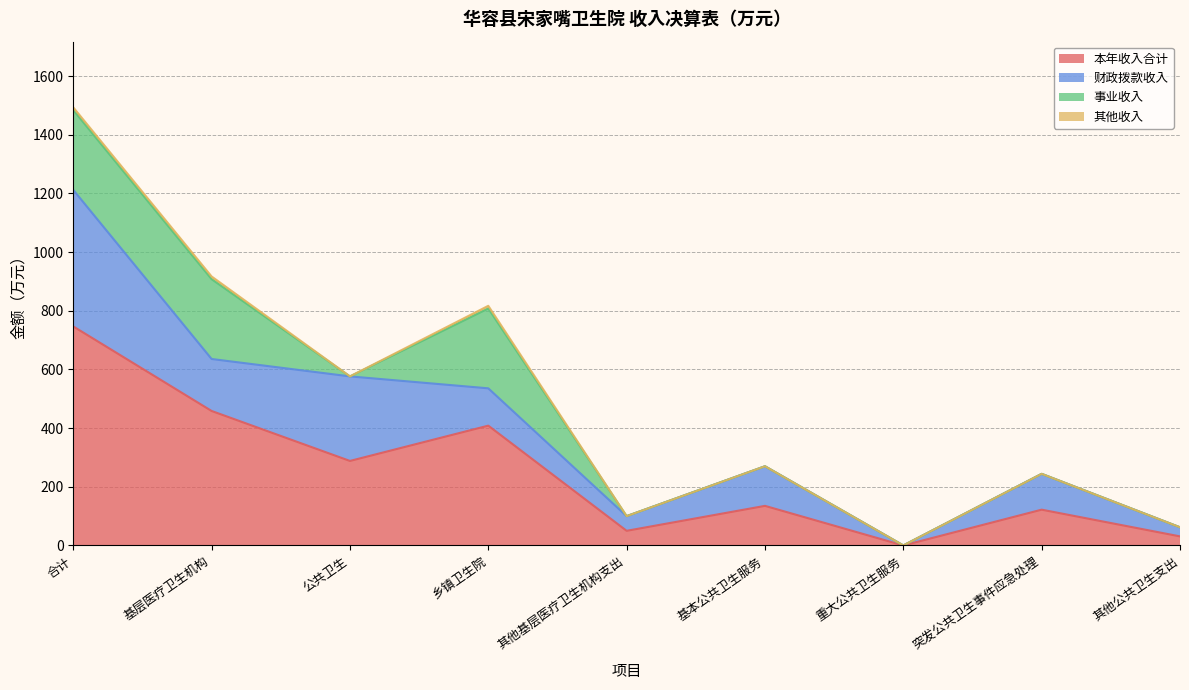

How many interior local valleys does the 其他收入 series have?

1